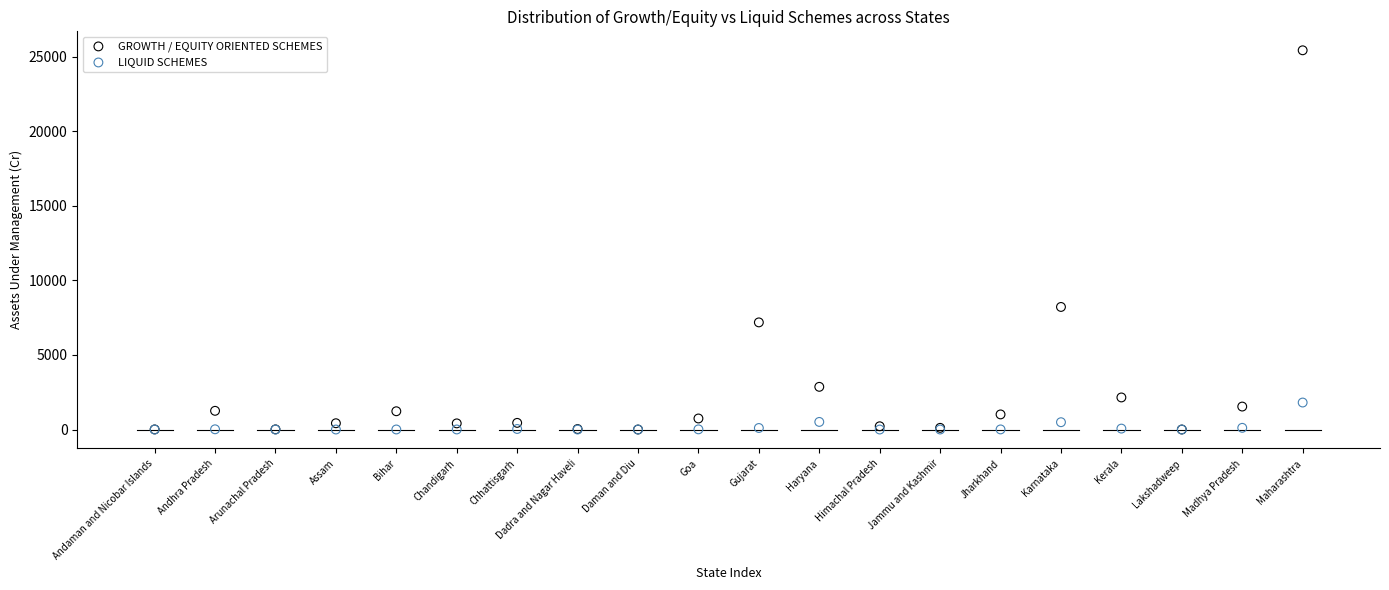

What are all the series names shown in the legend?

GROWTH / EQUITY ORIENTED SCHEMES, LIQUID SCHEMES